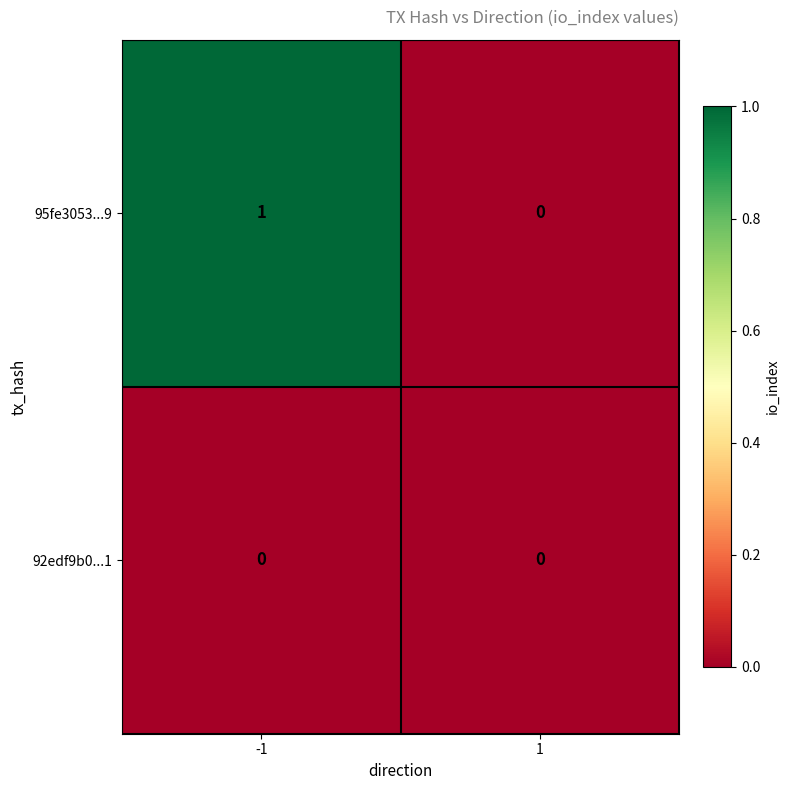

List the series in order of their overall mean, lowest first.

92edf9b0...1, 95fe3053...9